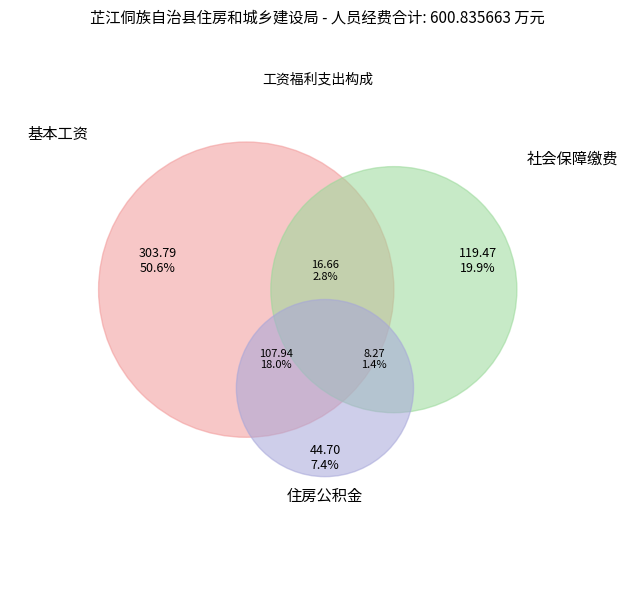

To the nearest percent, what is the difference between the largest and smallest slice percentages?

49%